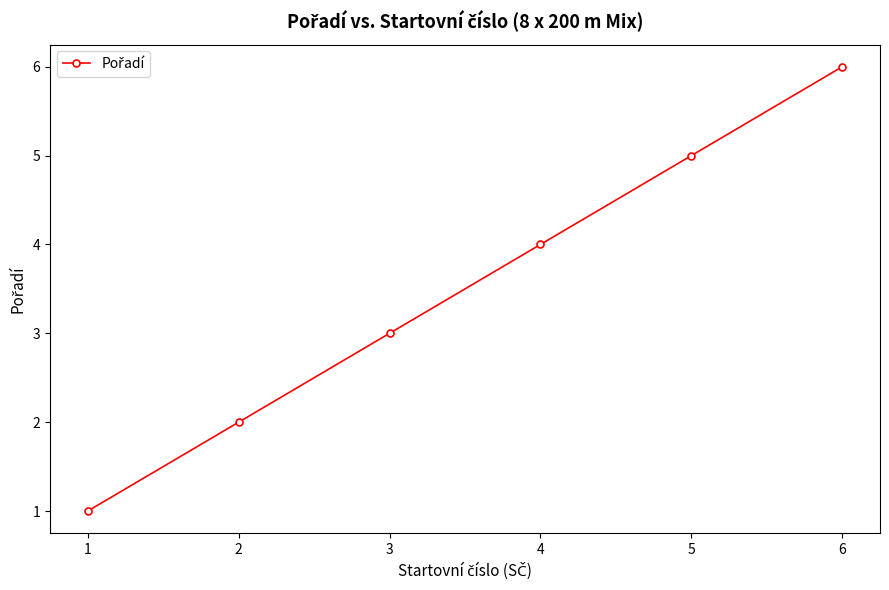

What is the change in value from 2 to 5?

+3